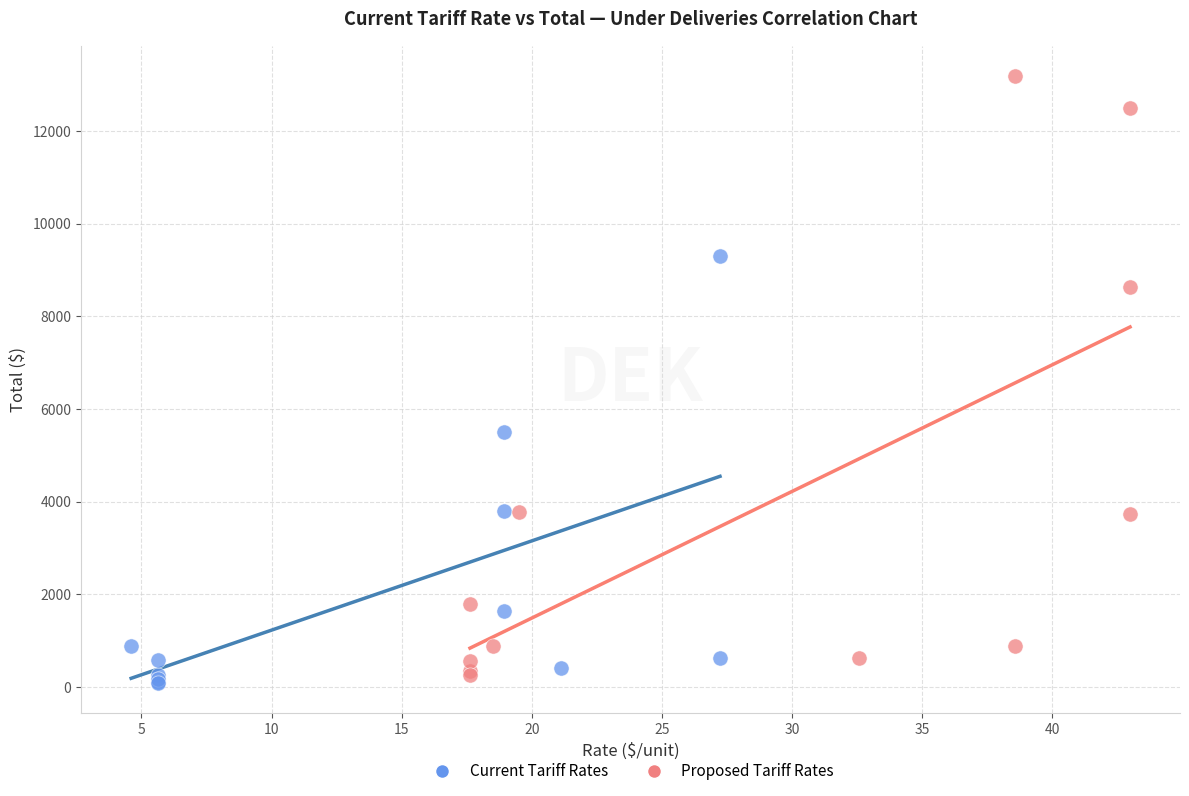

Which series has the widest spread of Y values?

Proposed Tariff Rates